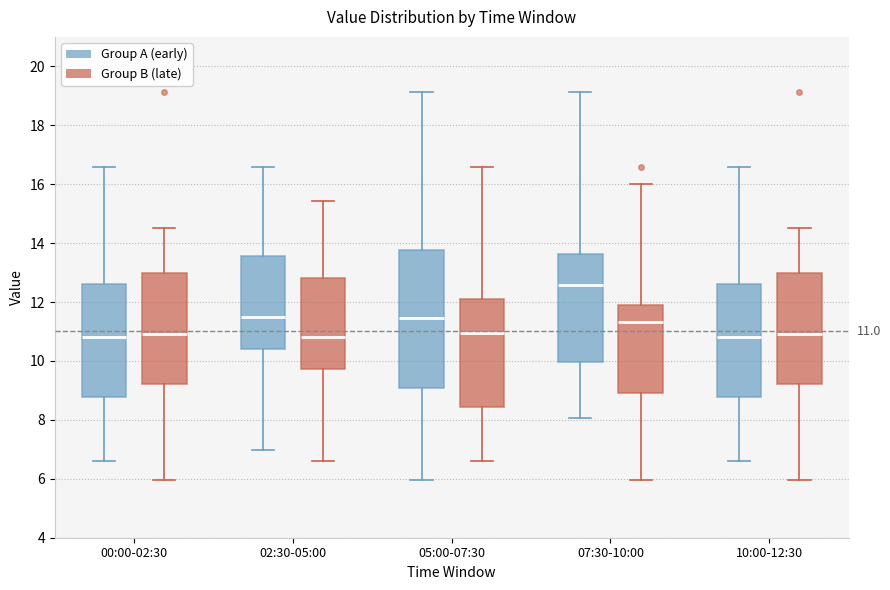

Which box has the highest median line?

07:30-10:00 (Group A (early))